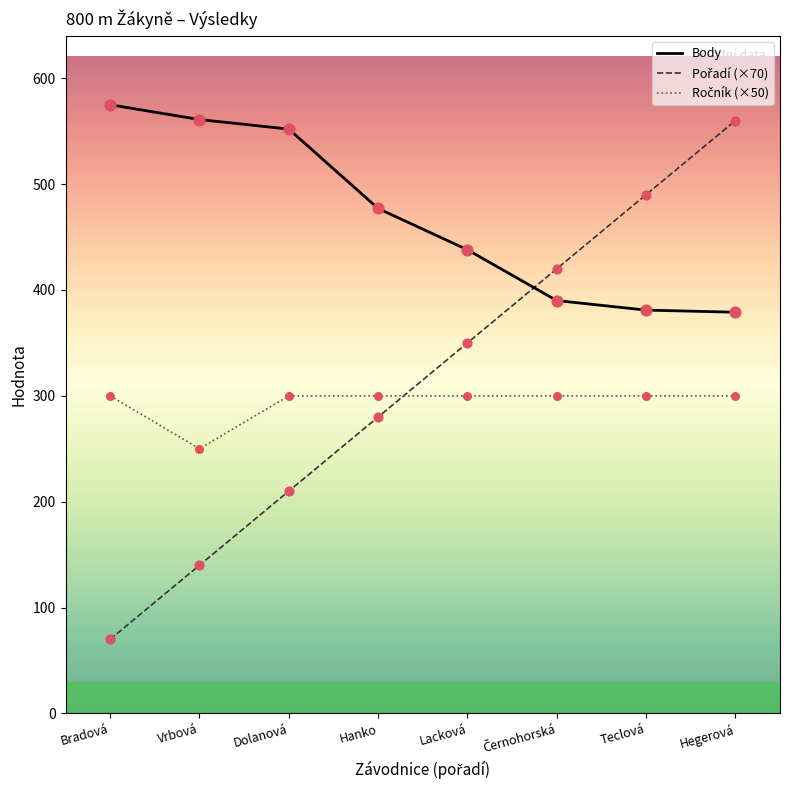

Which series has the largest total across all categories?

Body